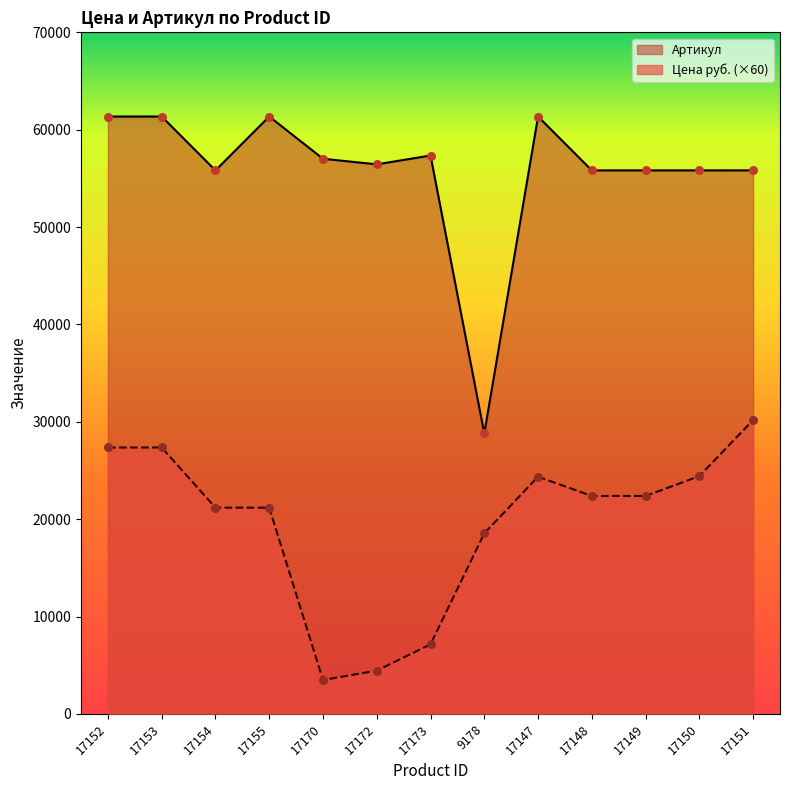

At how many categories does at least one series exceed 40516?

12